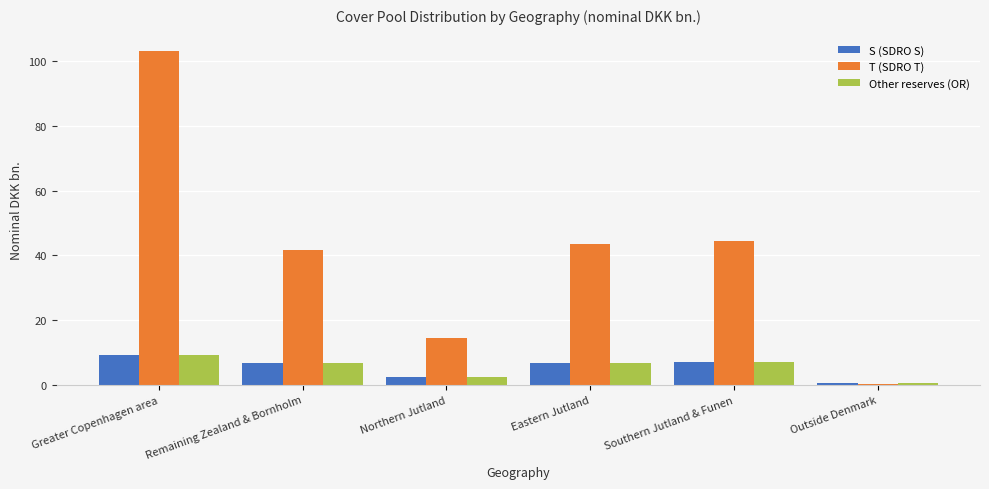

What is the sum of the T (SDRO T) values at Greater Copenhagen area and Eastern Jutland?

146.7